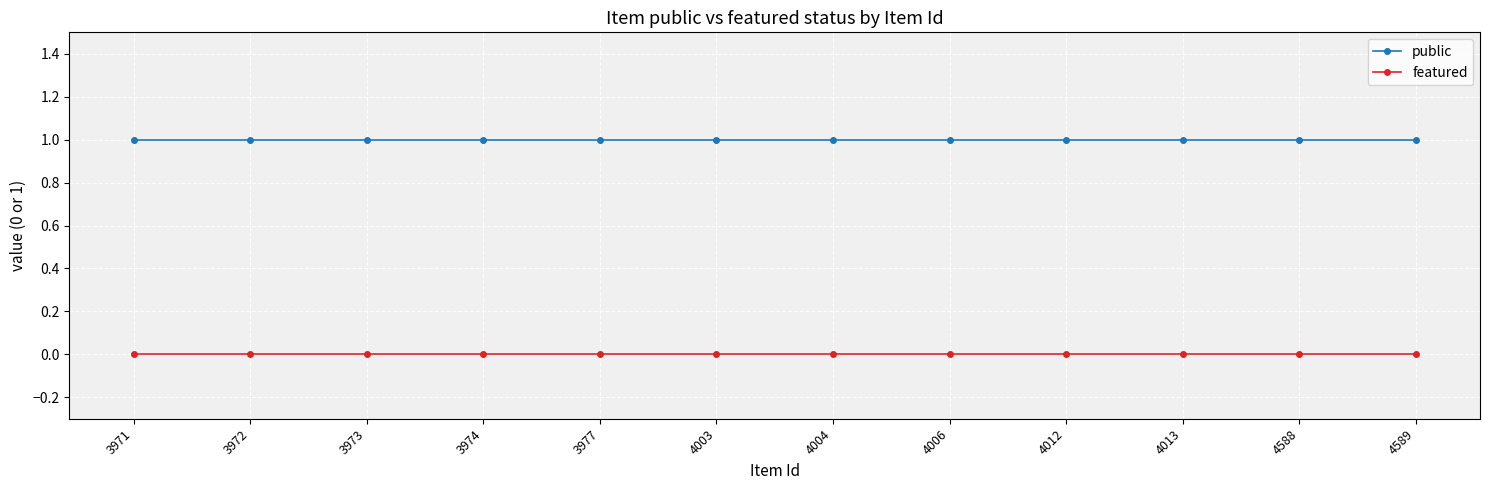

How many lines are shown in the chart?

2